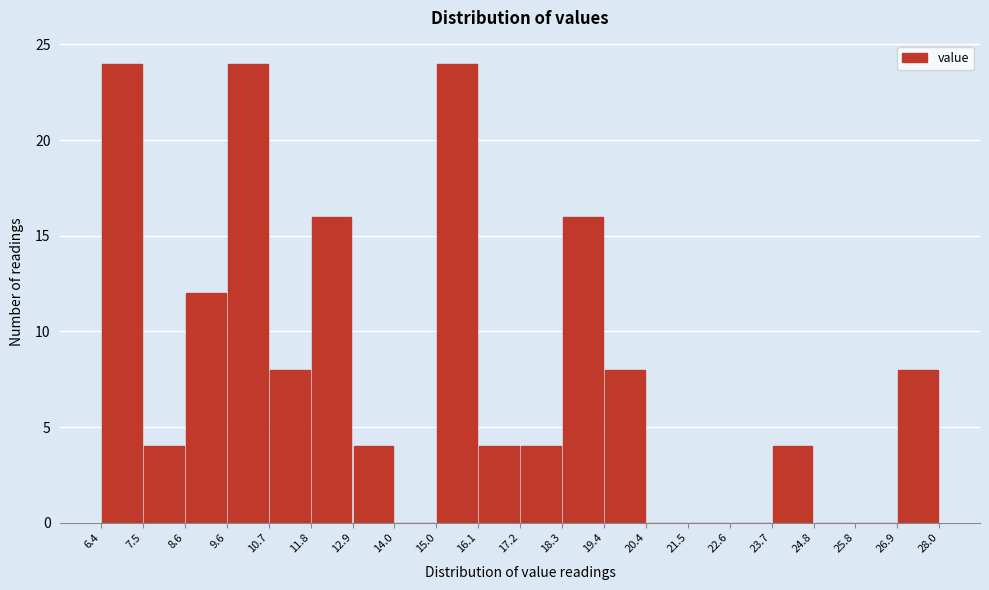

How tall is the bar that spans 11.8 to 12.9 on the x-axis? The values are not printed on the chart, so give them approximately, as read against the axis.

16